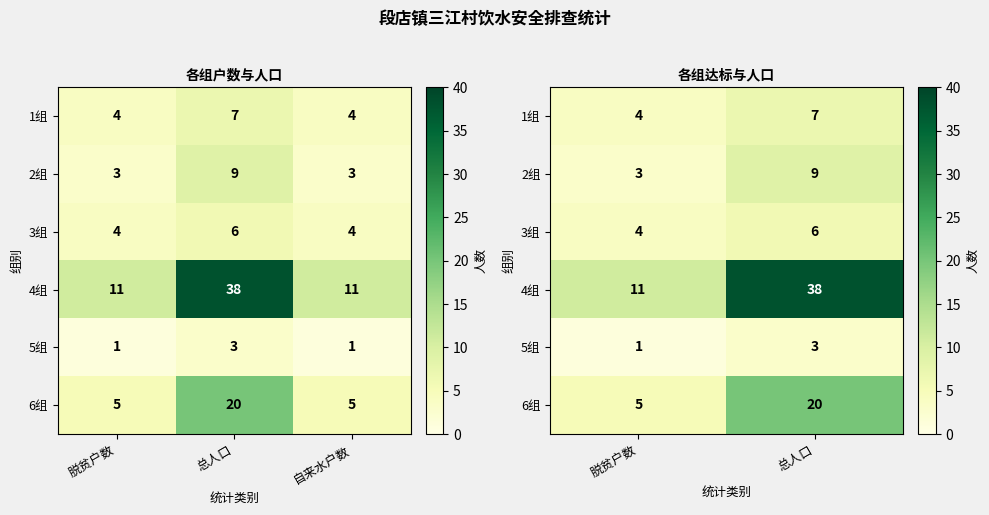

Count the 4组 values in the range 11 to 38.

2